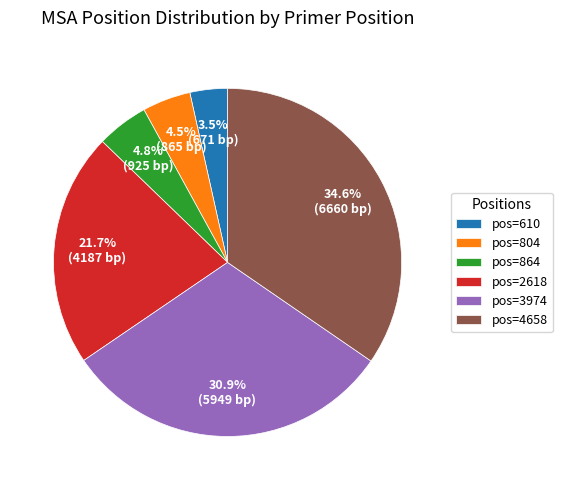

To the nearest percent, what is the average slice percentage?

17%